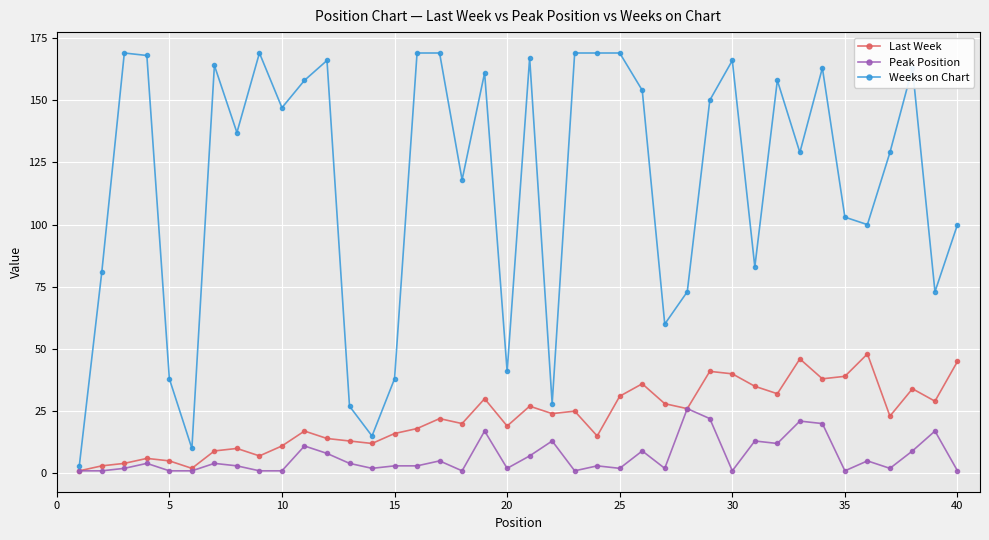

Reading left to right, extract all data points from this chart.

Last Week: 1	3	4	6	5	2	9	10	7	11	17	14	13	12	16	18	22	20	30	19	27	24	25	15	31	36	28	26	41	40	35	32	46	38	39	48	23	34	29	45
Peak Position: 1	1	2	4	1	1	4	3	1	1	11	8	4	2	3	3	5	1	17	2	7	13	1	3	2	9	2	26	22	1	13	12	21	20	1	5	2	9	17	1
Weeks on Chart: 3	81	169	168	38	10	164	137	169	147	158	166	27	15	38	169	169	118	161	41	167	28	169	169	169	154	60	73	150	166	83	158	129	163	103	100	129	163	73	100